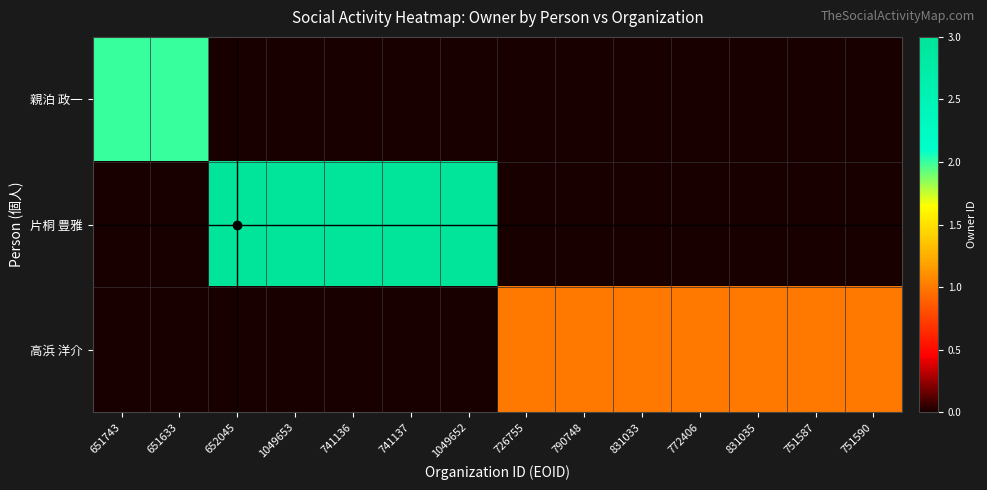

At 1049653, list the series in order from largest to smallest.

片桐 豊雅, 親泊 政一, 高浜 洋介